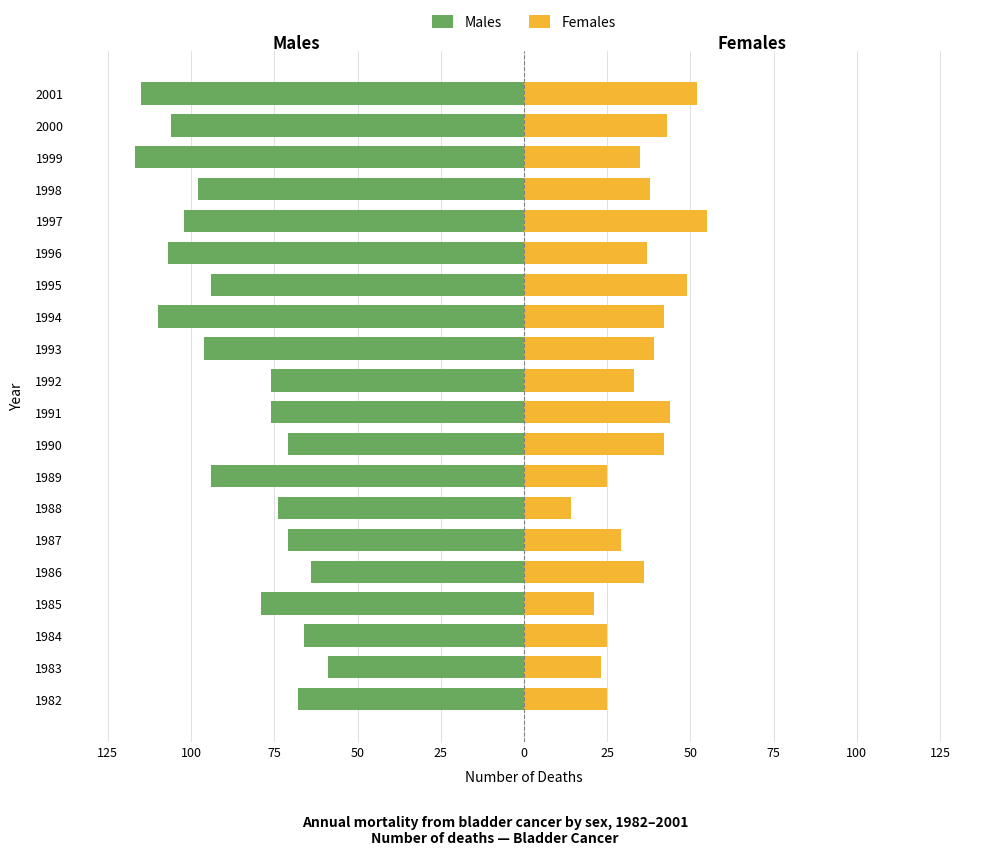

What are all the series names shown in the legend?

Males, Females